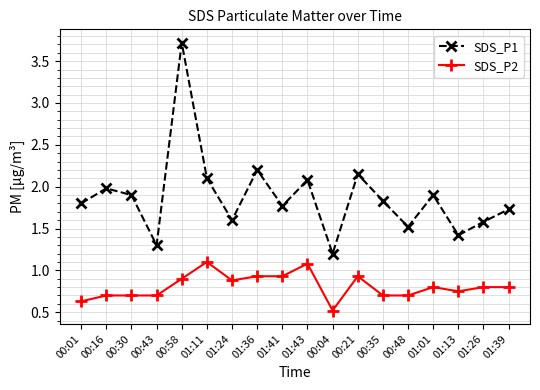

What position from the right is 00:21?

7